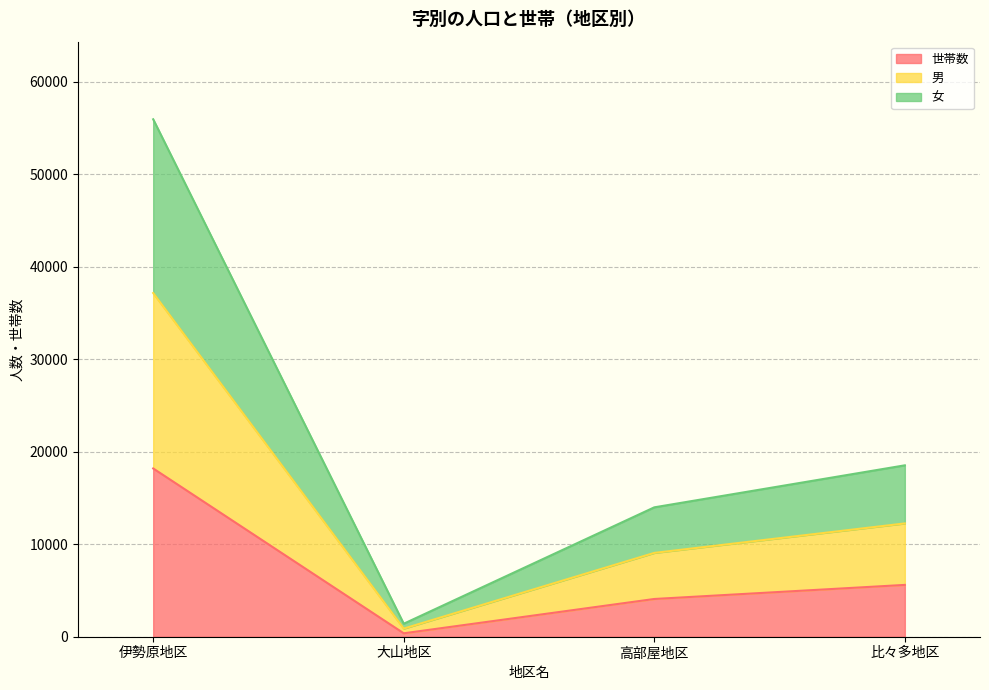

True or false: 女 and 男 intersect in this chart.

False